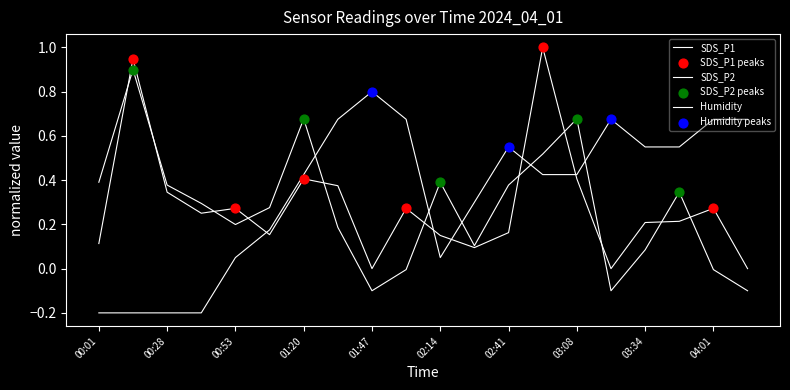

Is this an area chart (filled region under the line)?

No